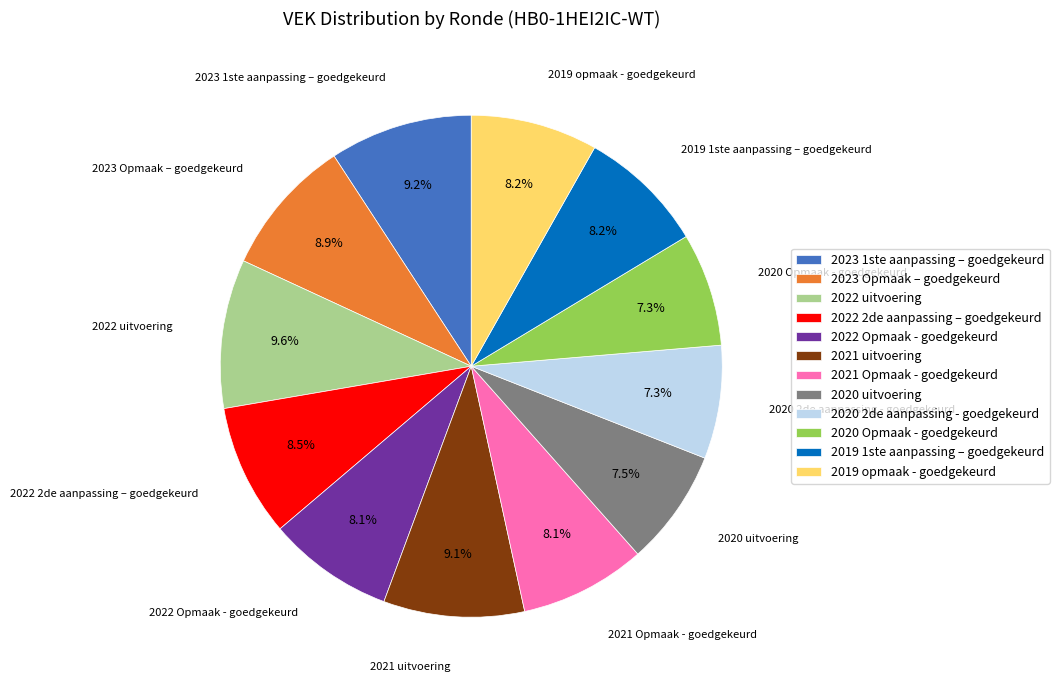

Is 2022 Opmaak - goedgekeurd the majority of the pie?

No